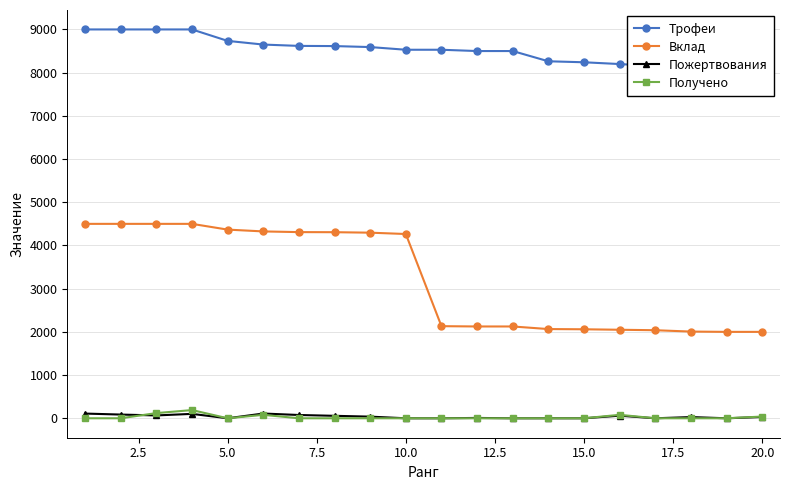

True or false: Пожертвования has more than 1 interior local peaks.

True